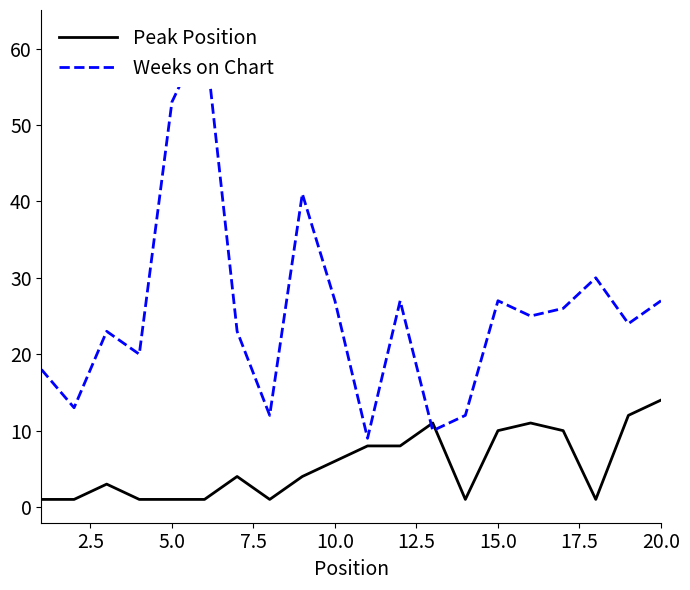

Is it true that Peak Position equals 10 at 15.0?

True